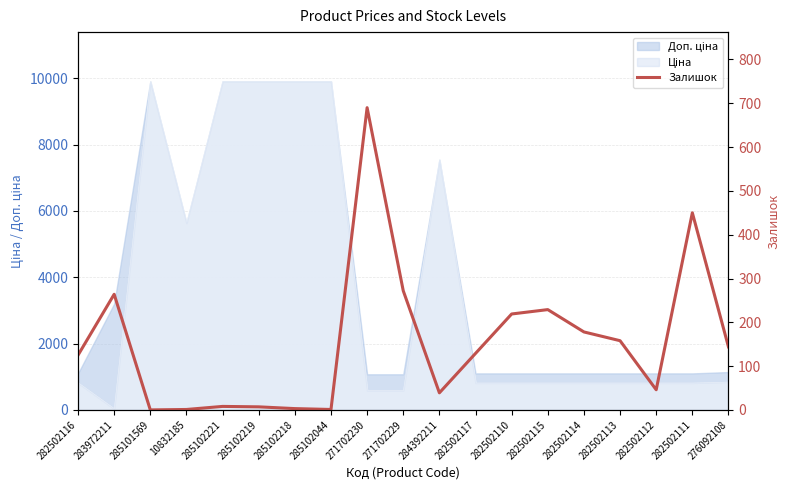

Reading left to right, extract all data points from this chart.

282502116=125	283972211=264	285101569=0	10832185=1	285102221=8	285102219=7	285102218=3	285102044=1	271702230=690	271702229=272	284392211=39	282502117=129	282502110=219	282502115=229	282502114=178	282502113=158	282502112=46	282502111=450	276092108=144